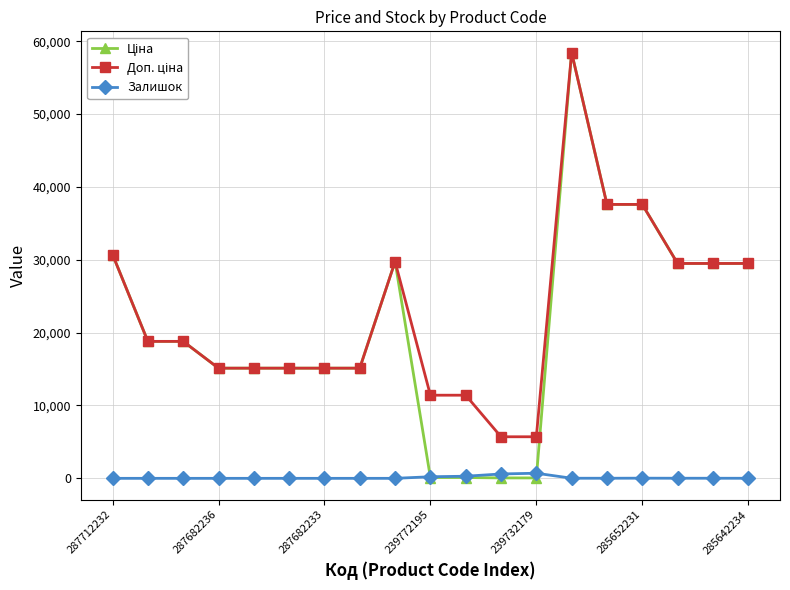

True or false: Залишок has more than 1 points higher than both neighbors.

True